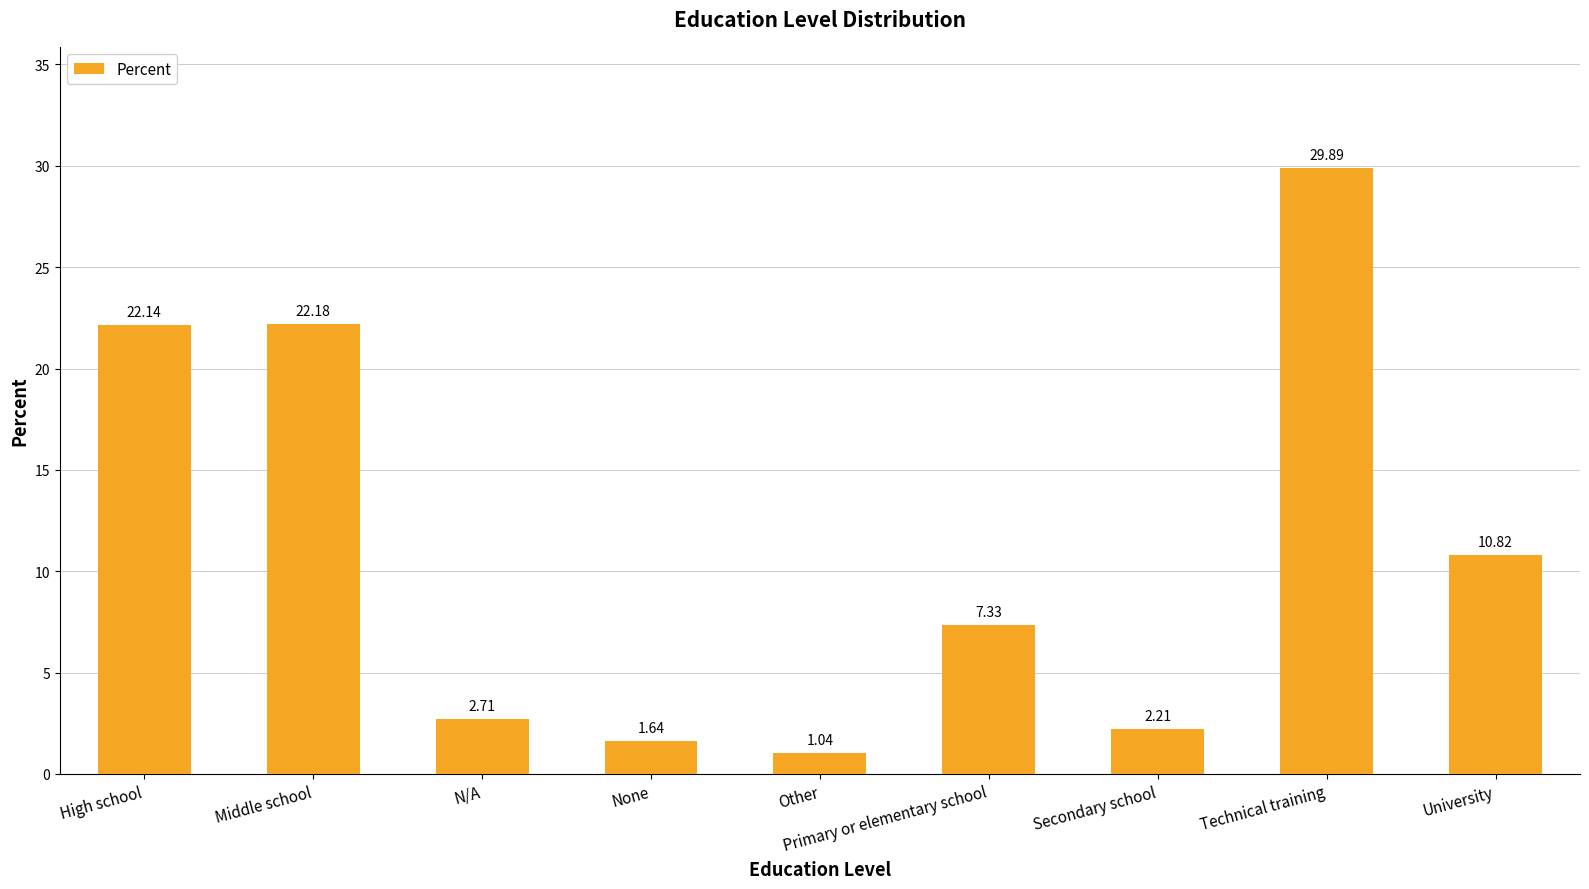

At which category does the chart reach its peak across all series?

Technical training